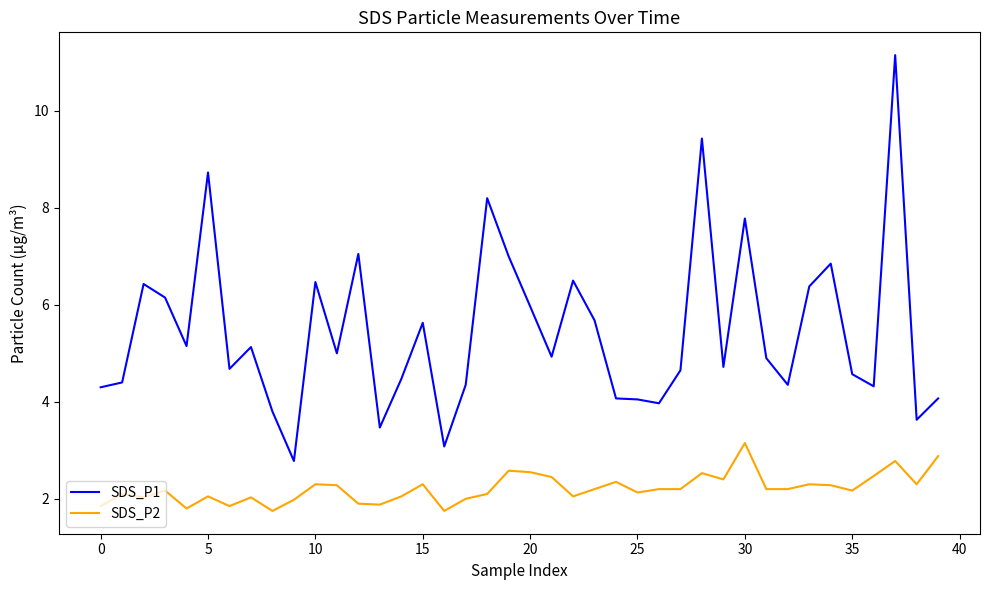

Which series has the largest total across all categories?

SDS_P1